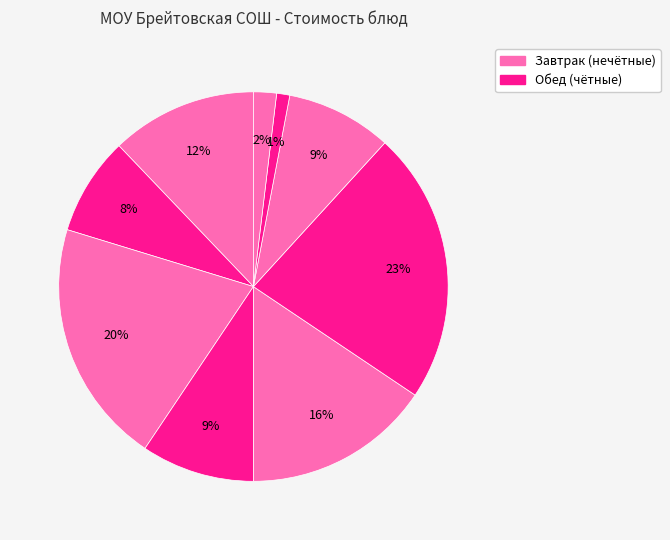

Count the number of slices in the pie.

9